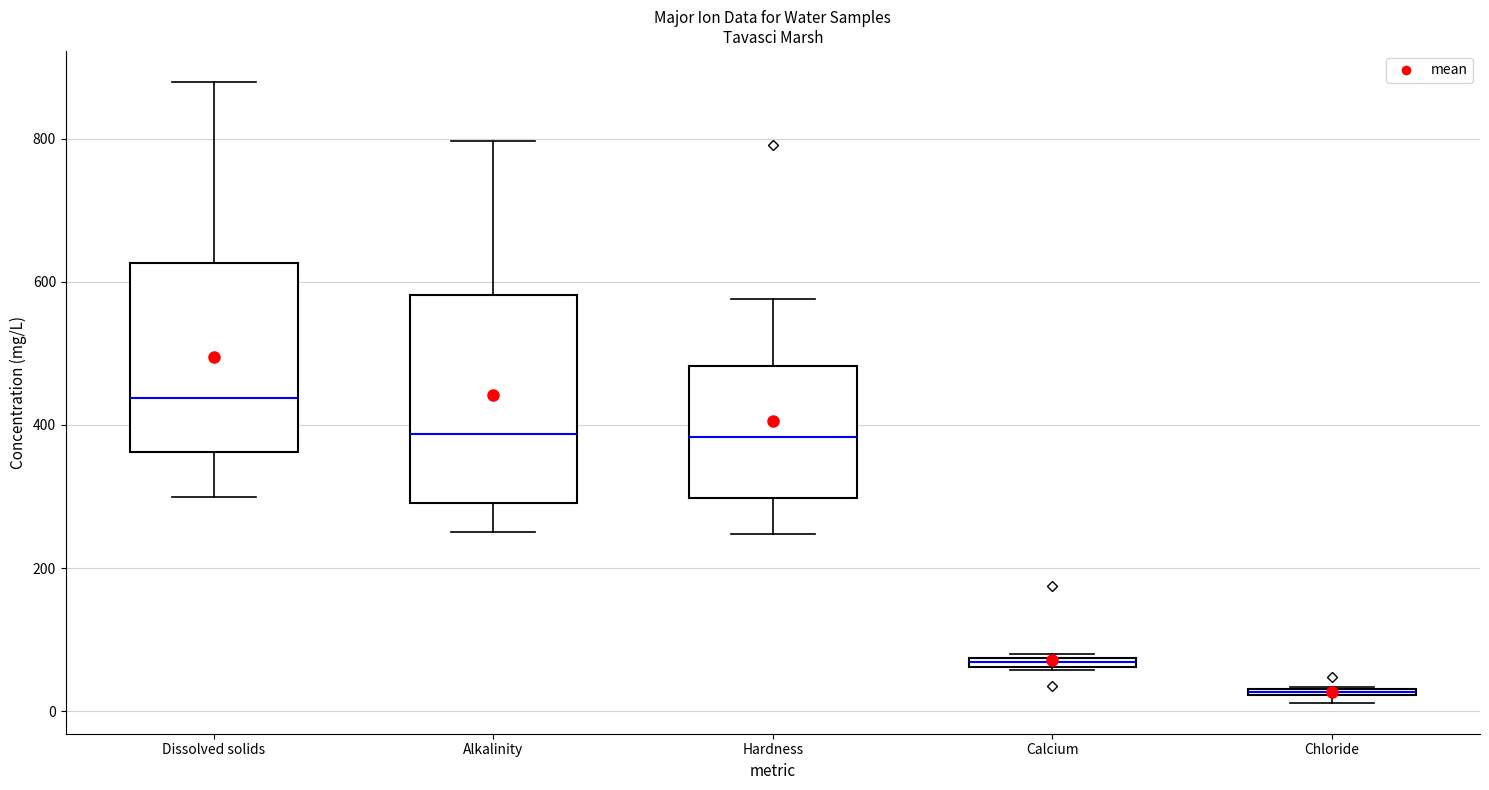

Which box is the tallest, from its lower edge to its upper edge?

Alkalinity